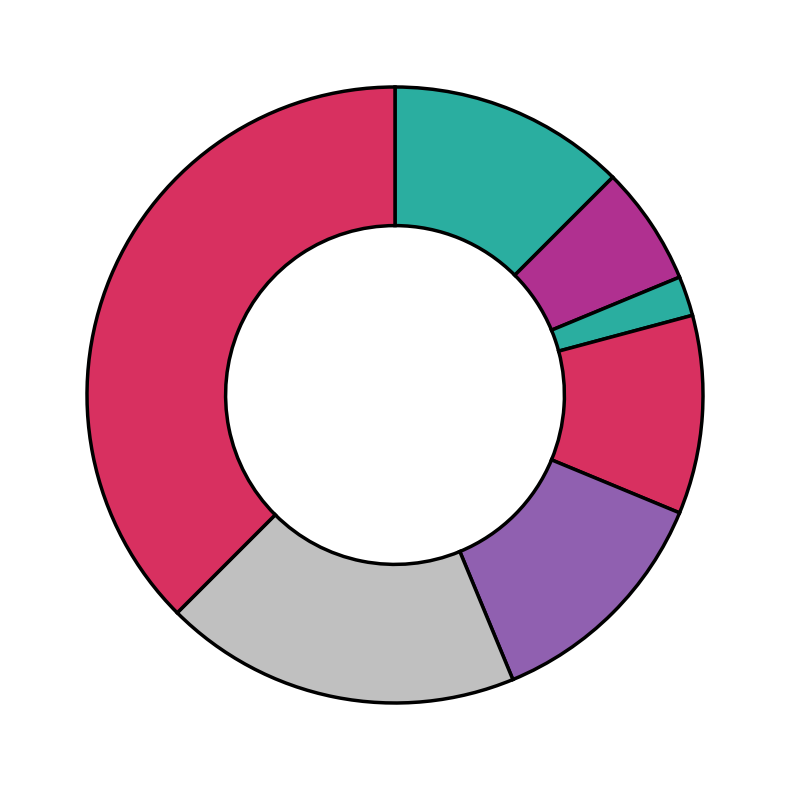

How many segments does this pie chart have?

7